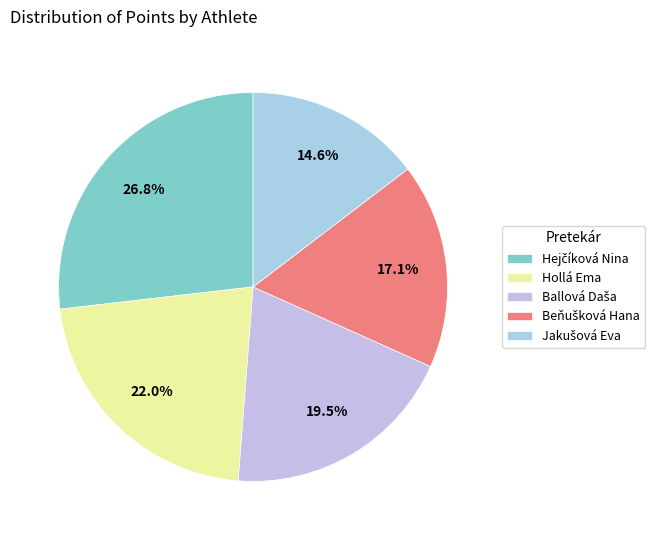

Which slice is the largest?

Hejčíková Nina